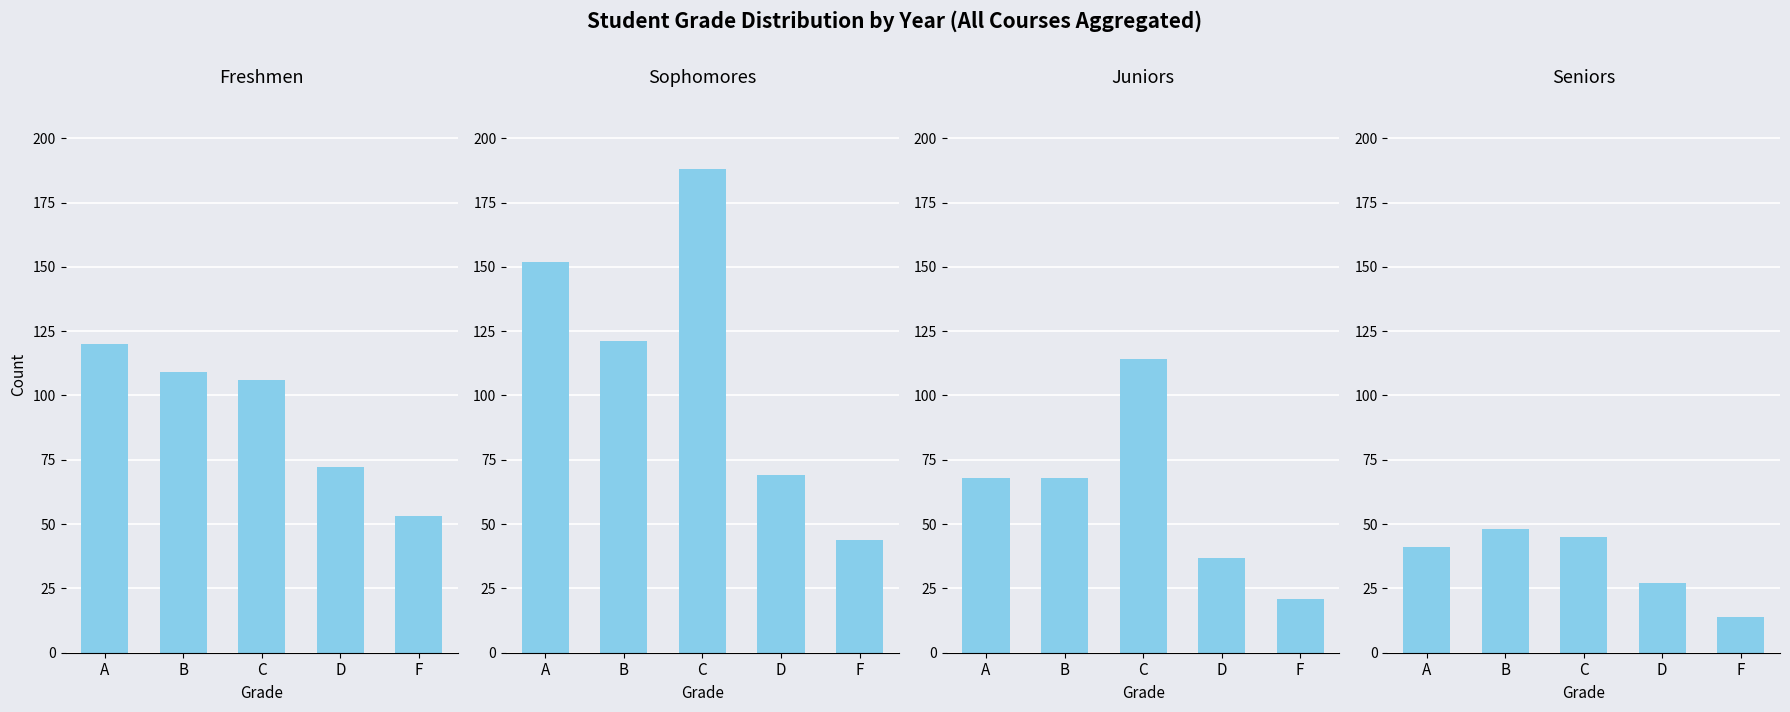

Reading left to right, what are all the values shown in this chart?

Freshmen: A=120	B=109	C=106	D=72	F=53
Sophomores: A=152	B=121	C=188	D=69	F=44
Juniors: A=68	B=68	C=114	D=37	F=21
Seniors: A=41	B=48	C=45	D=27	F=14